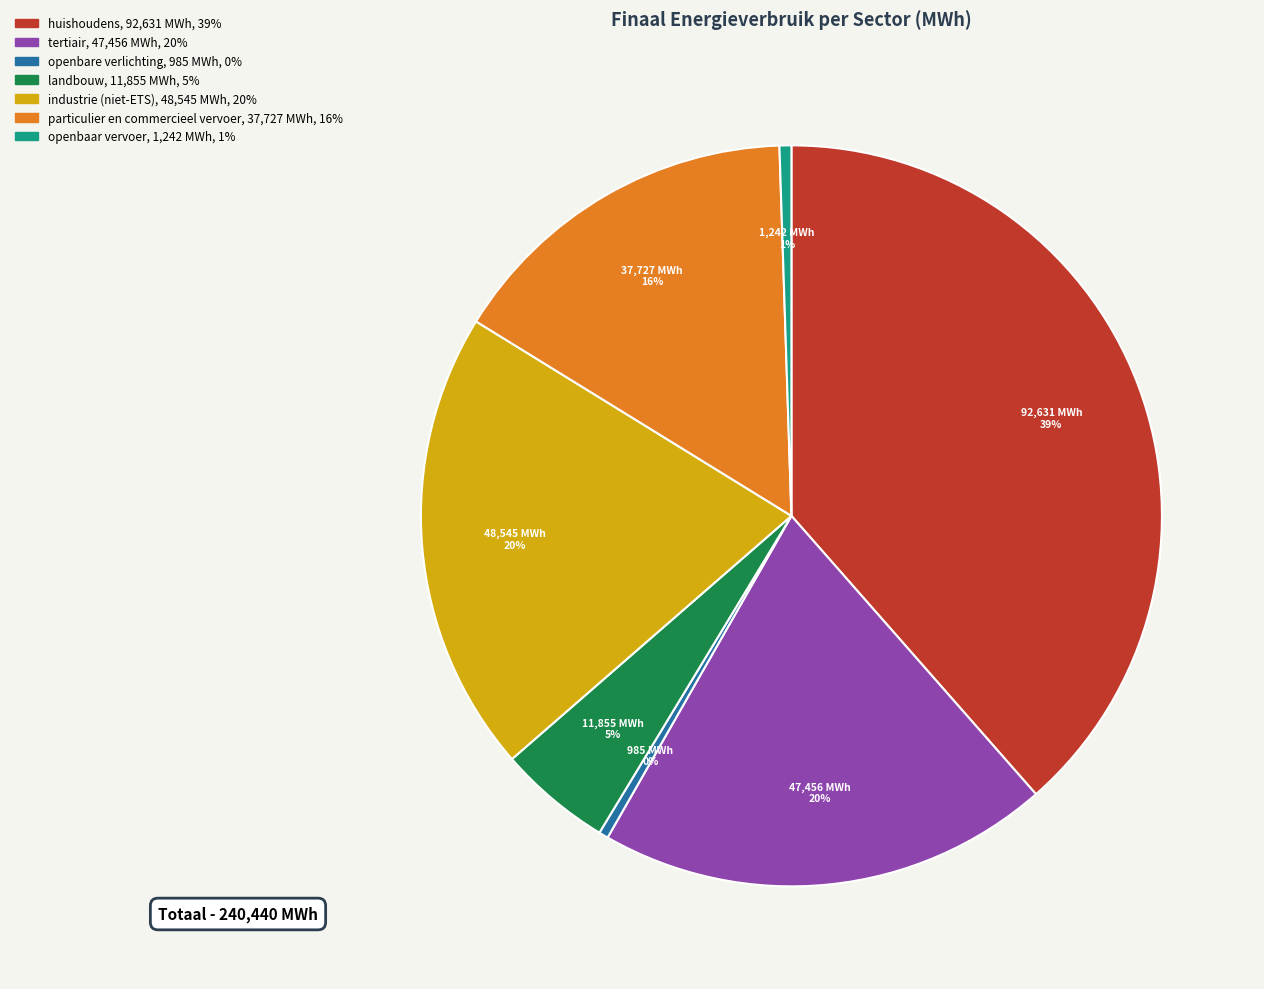

Is there a majority slice in this chart?

No